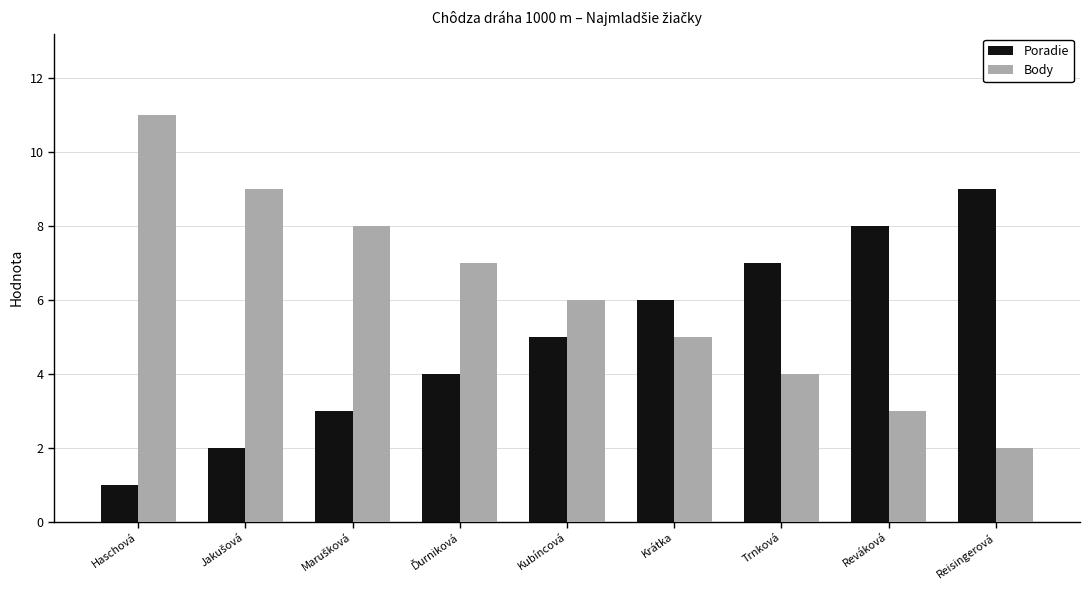

How many data points in Body are less than 6?

4